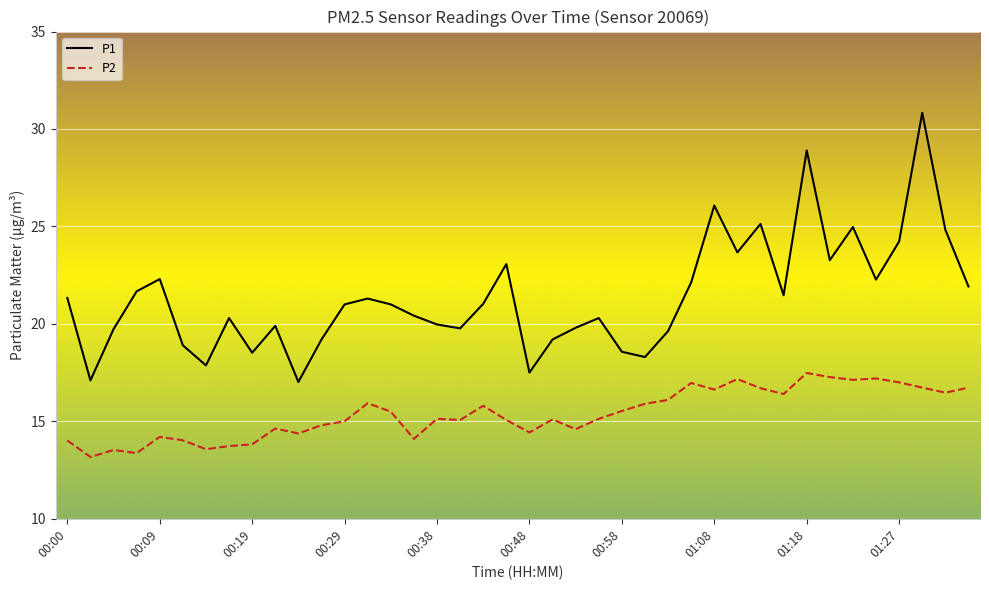

What are all the series names shown in the legend?

P1, P2